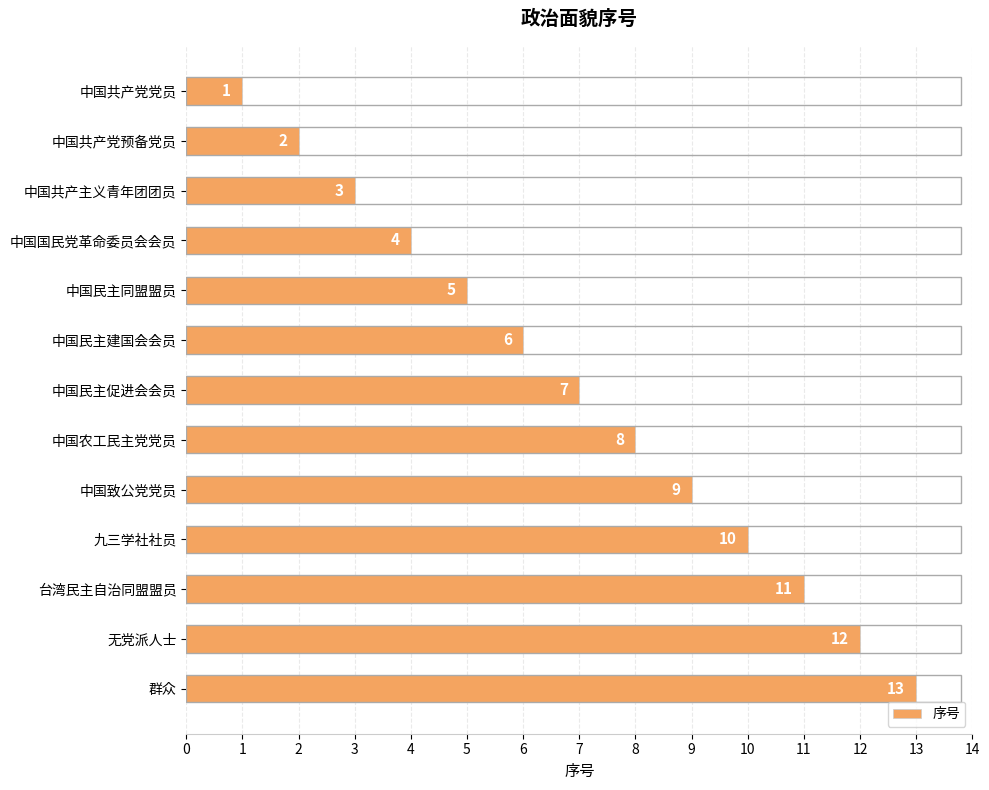

At which label is the value closest to 7?

中国民主促进会会员